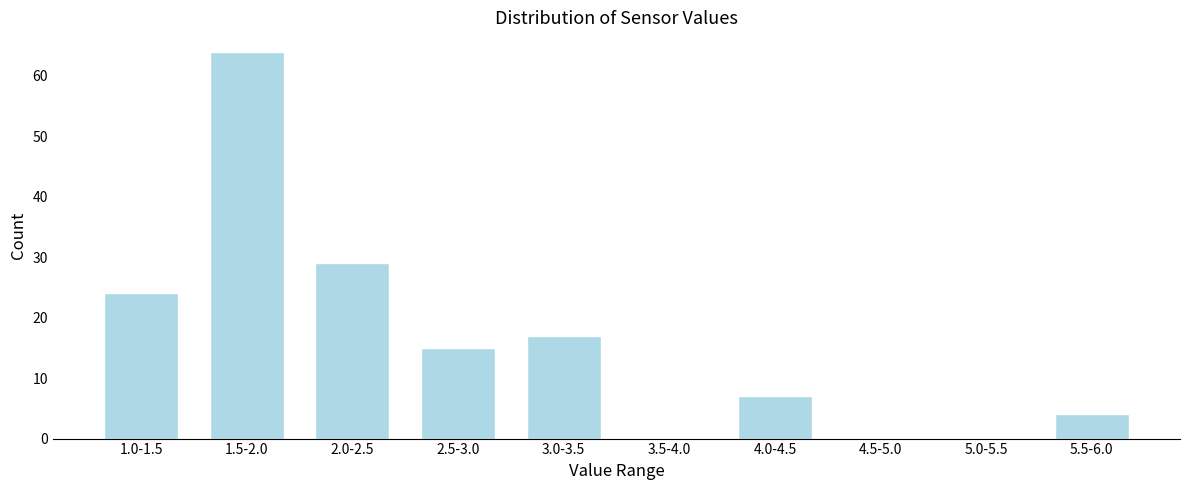

Reading left to right, transcribe all the data shown in this chart.

1.0-1.5=24	1.5-2.0=64	2.0-2.5=29	2.5-3.0=15	3.0-3.5=17	3.5-4.0=0	4.0-4.5=7	4.5-5.0=0	5.0-5.5=0	5.5-6.0=4